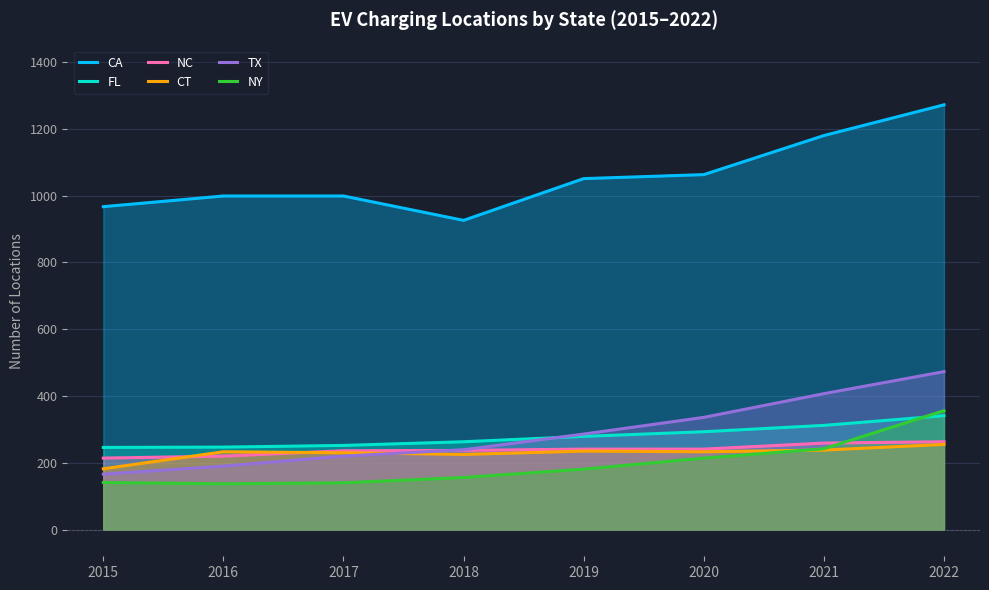

At which category does CA reach its first local valley?

2018